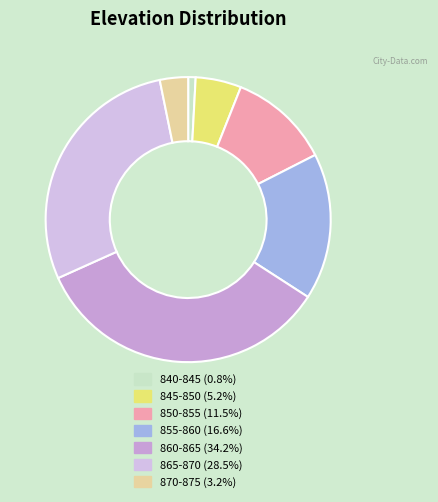

To the nearest percent, what percentage of the pie is 860-865?

34%